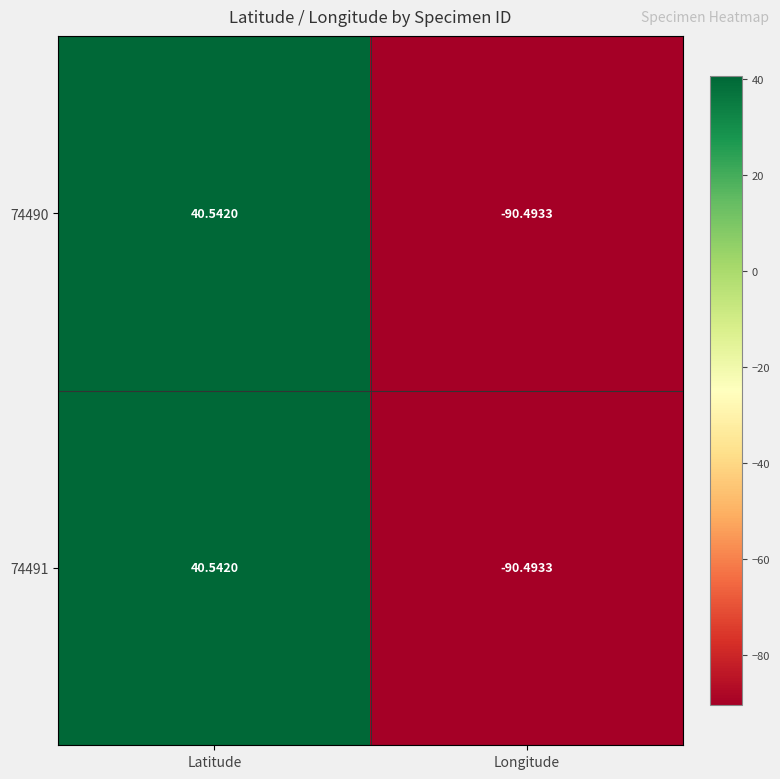

List the labels in order of 74491 value, largest first.

Latitude, Longitude